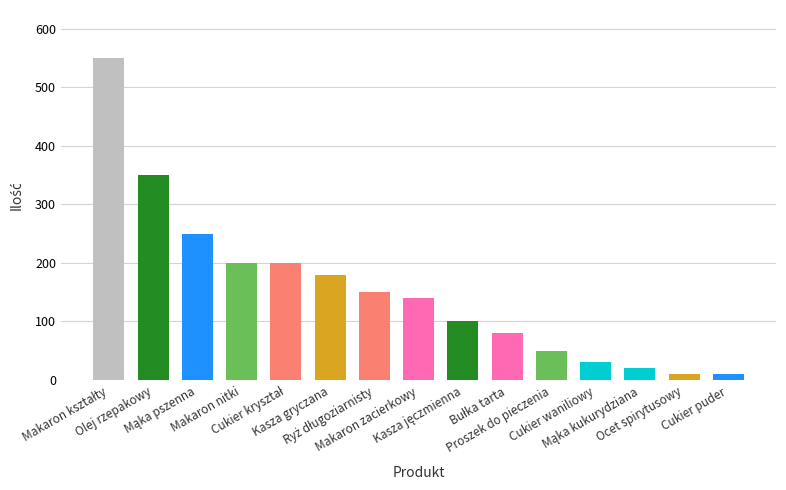

What is the difference between the maximum and minimum values?

540